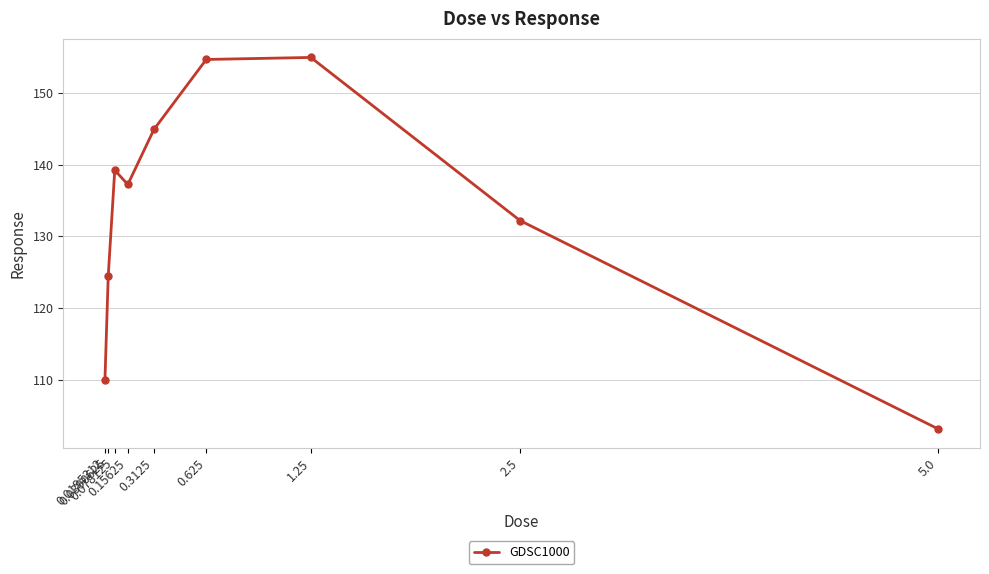

At which label does the data first exceed 137?

0.078125